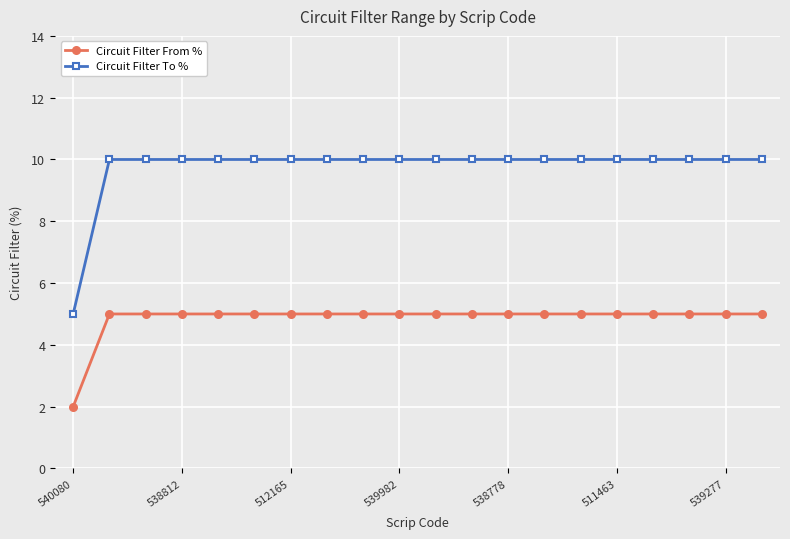

True or false: Circuit Filter From % and Circuit Filter To % cross at least once.

False